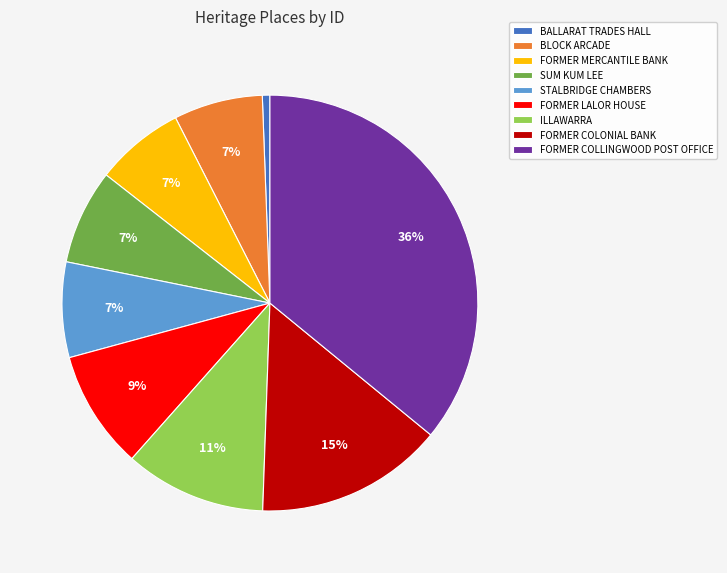

To the nearest percent, what portion does BALLARAT TRADES HALL represent?

1%